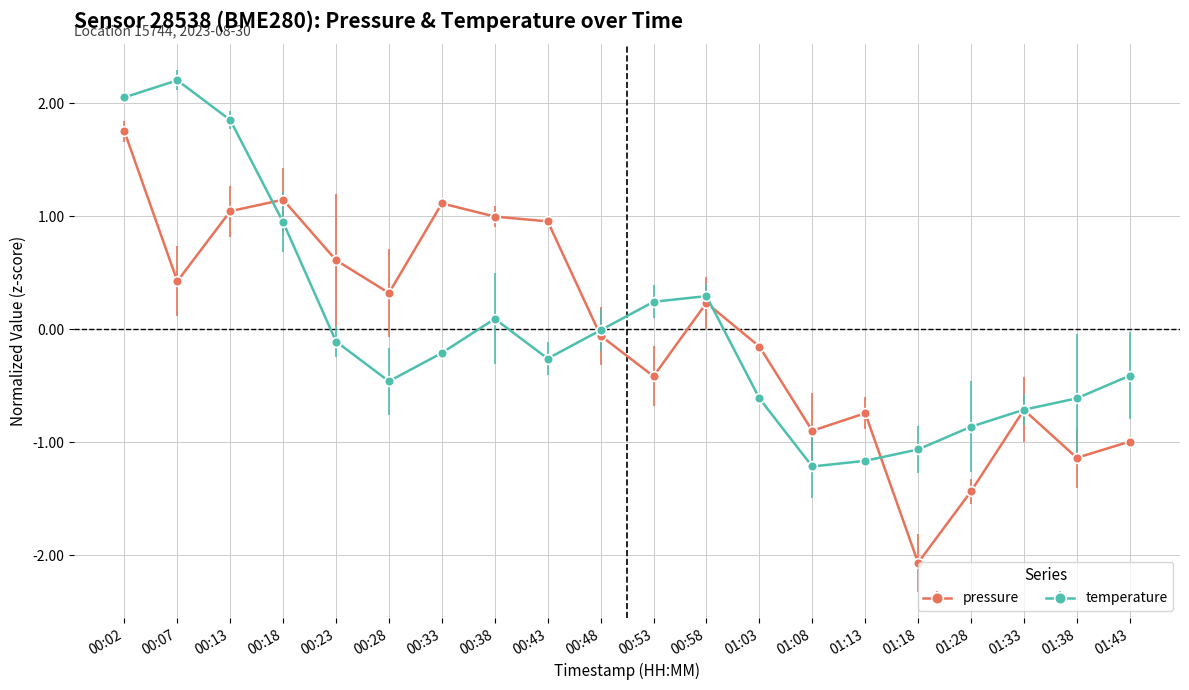

The value of pressure at 00:28 is 0.3. True or false?

True